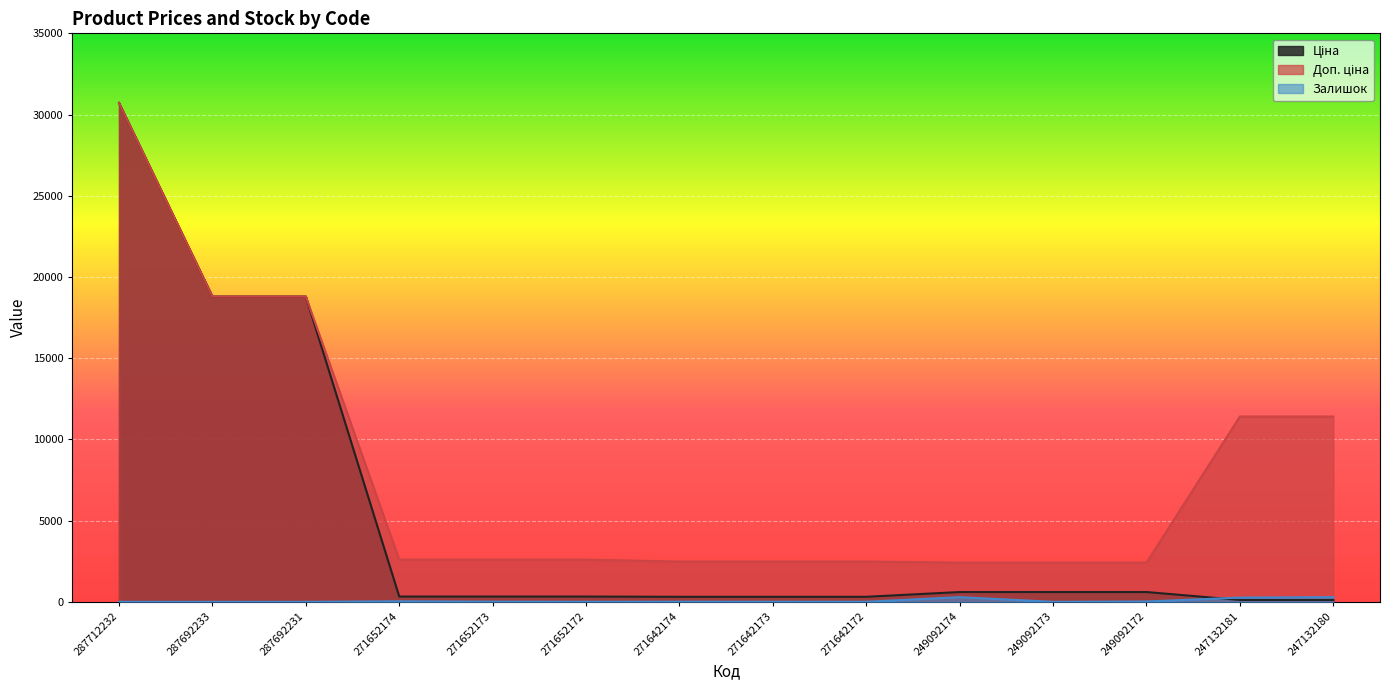

At which label does Ціна reach its minimum?

247132181